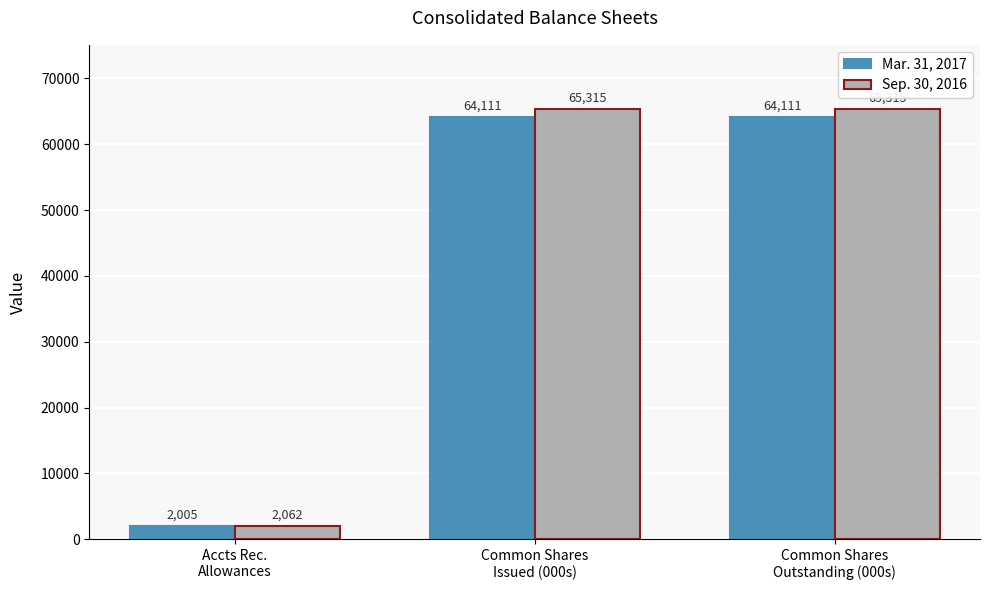

What are all the series names shown in the legend?

Mar. 31, 2017, Sep. 30, 2016